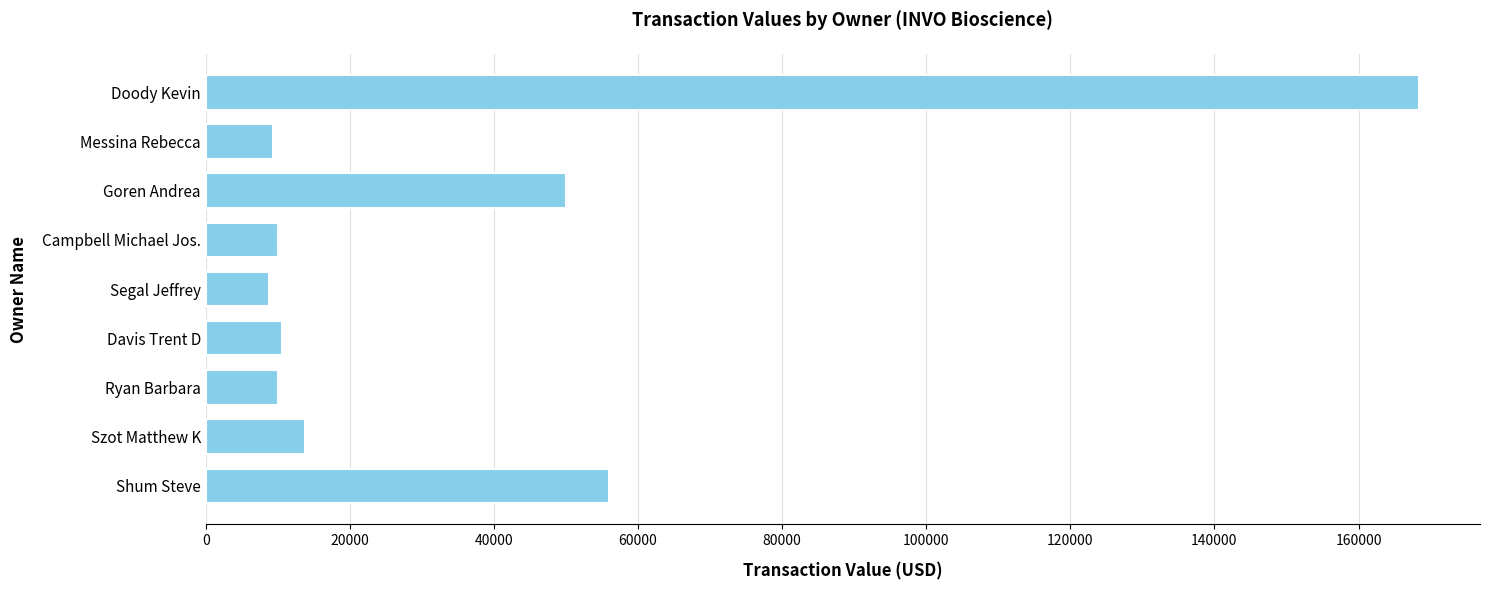

Which label corresponds to the largest value in the chart?

Doody Kevin